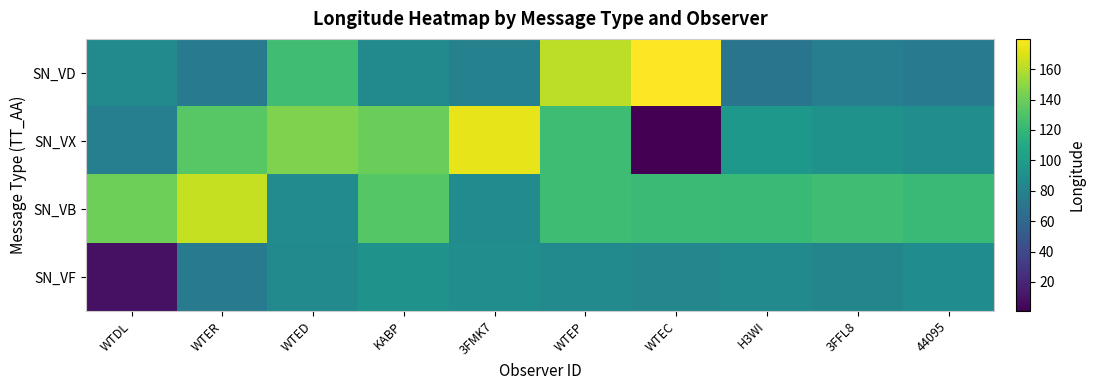

How many distinct data groups are displayed?

4